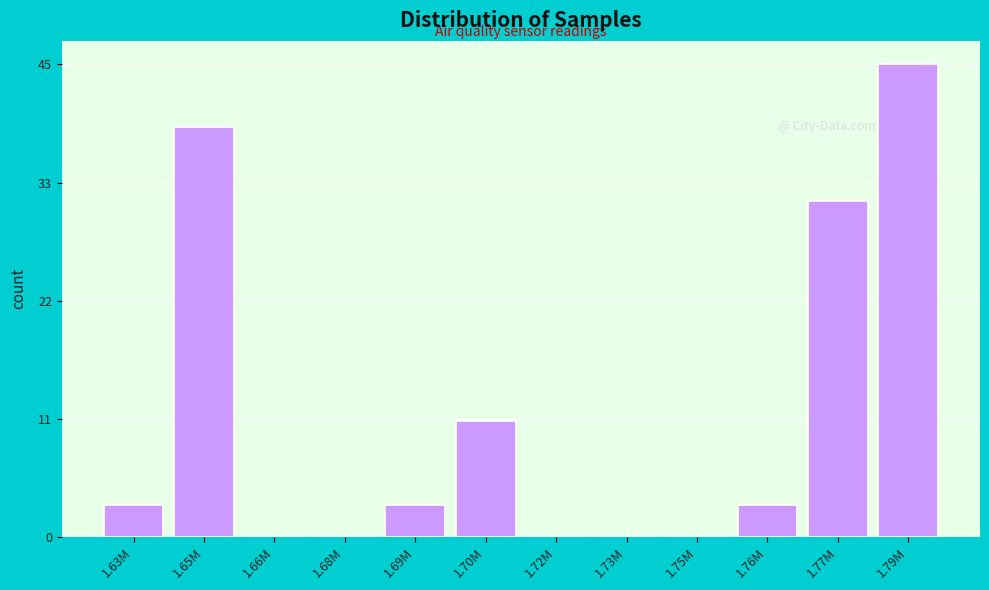

Are the bars horizontal?

No